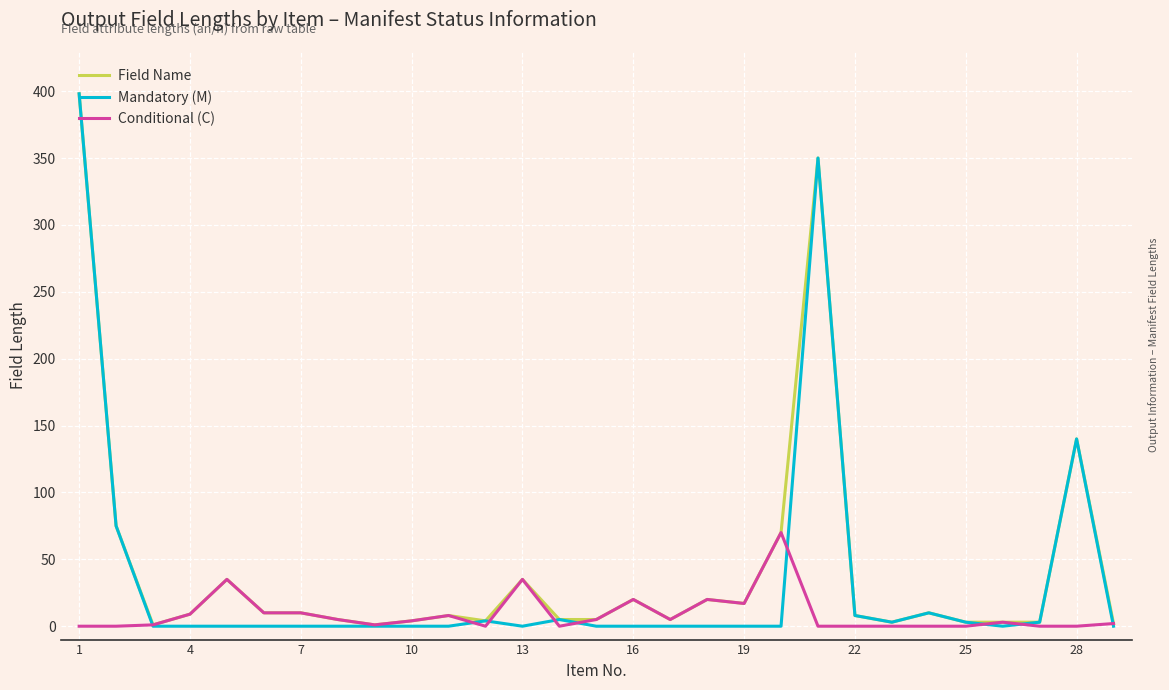

Which series has the largest range (max minus min)?

Mandatory (M)